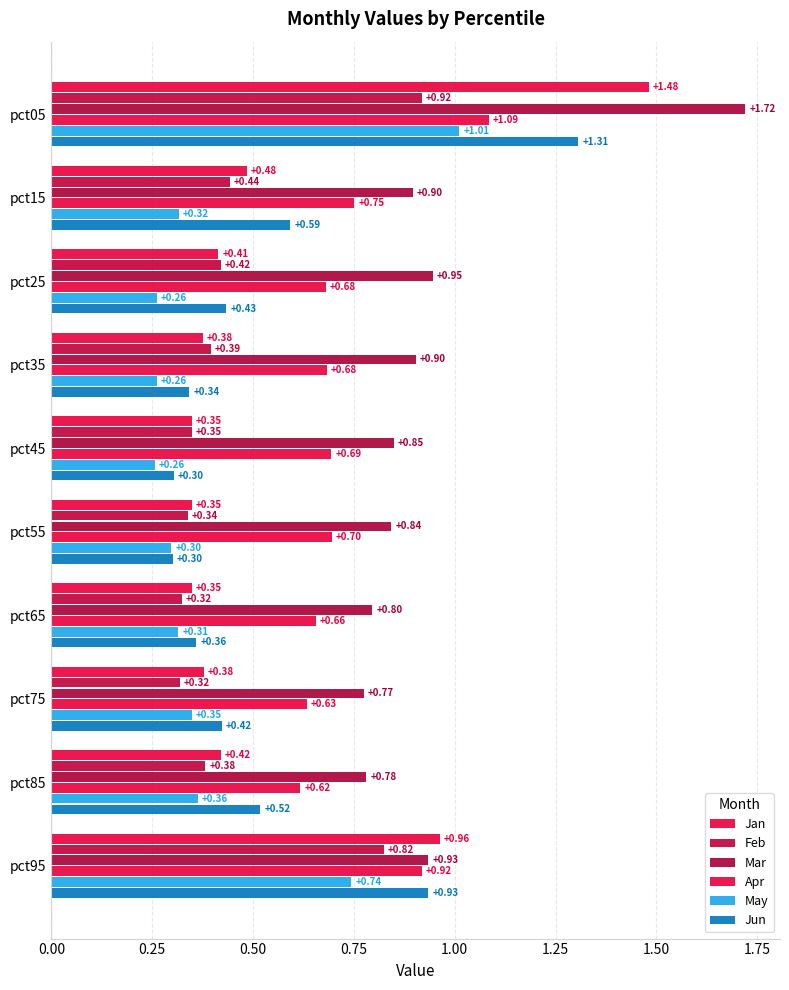

How many data points does each series have?

10